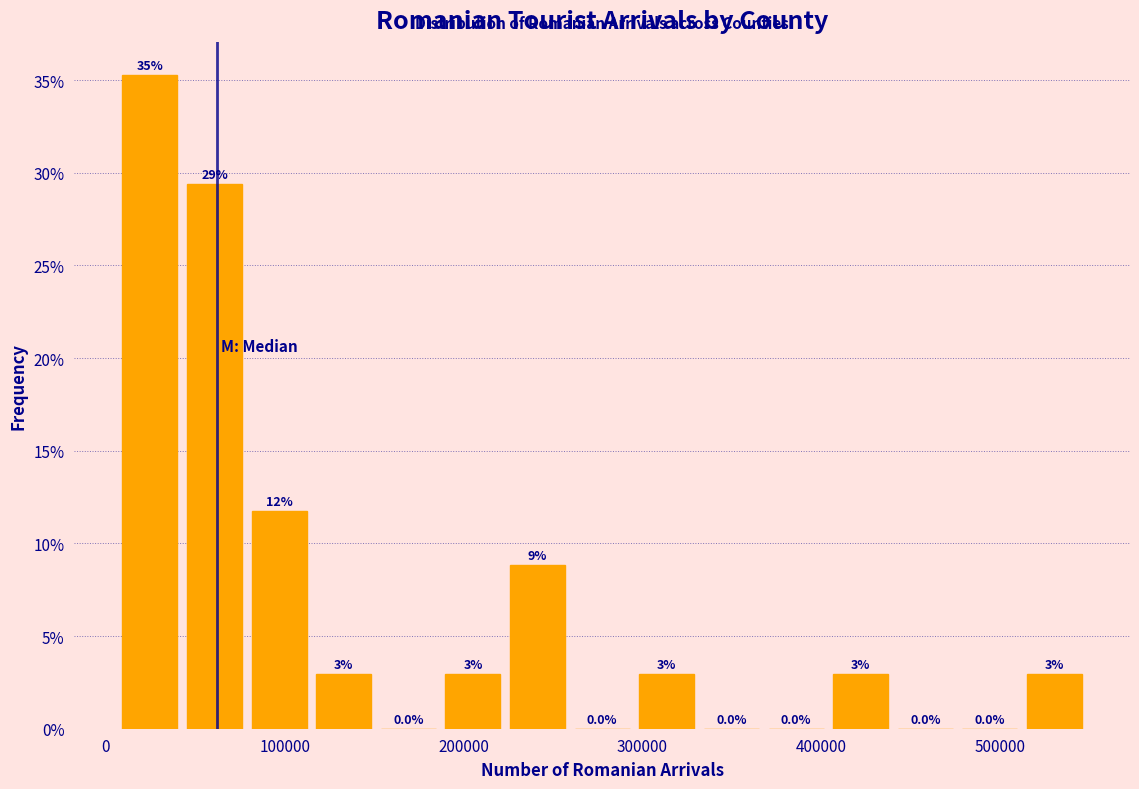

Around what value on the x-axis is the tallest bar? Give the approximate position of its centre, as read against the axis.

20000